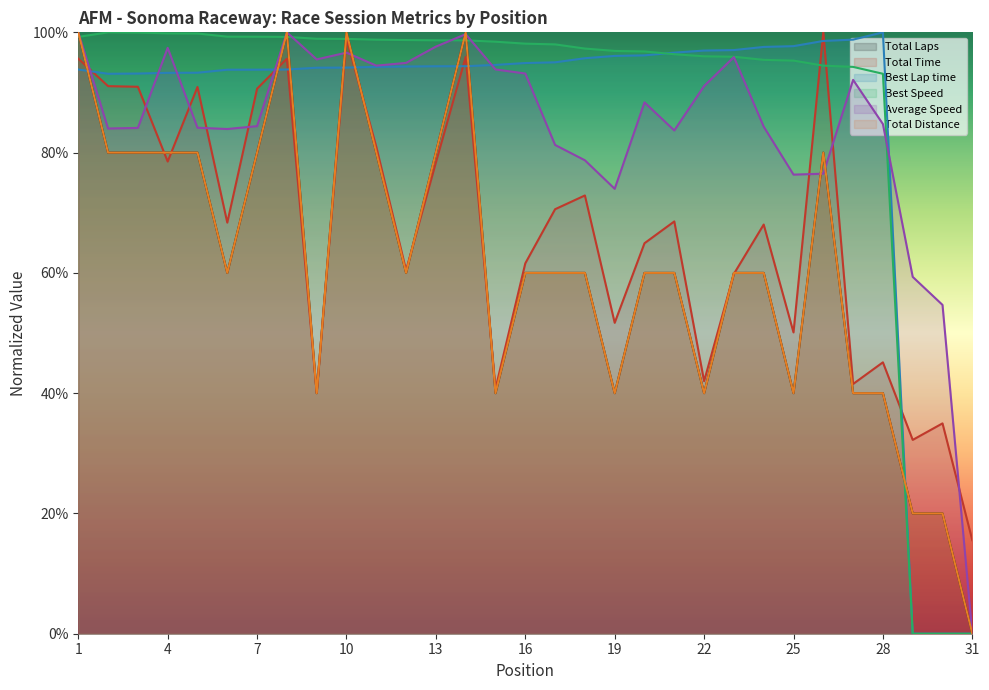

What is the difference between the highest and lowest values at 31?

0.2